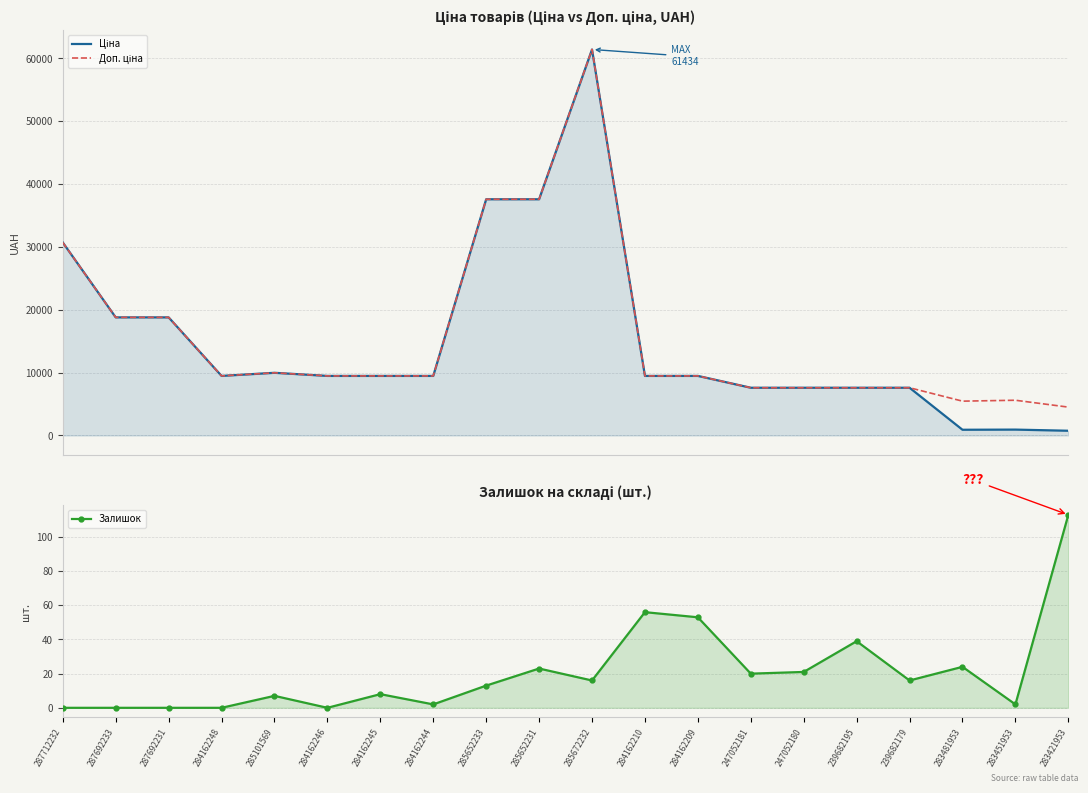

What is the label of the 10th point from the right?

285672232